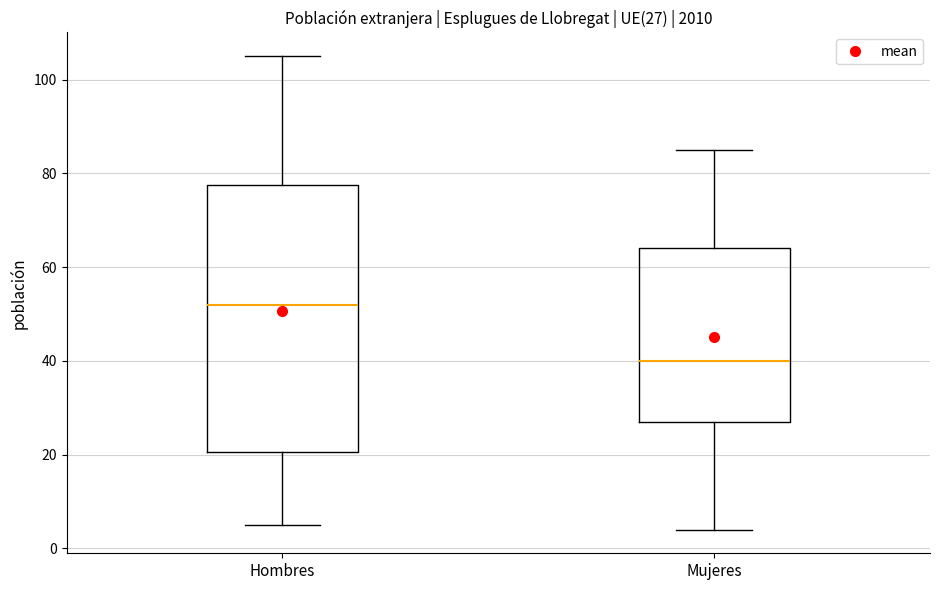

Which box has the lowest median line?

Mujeres